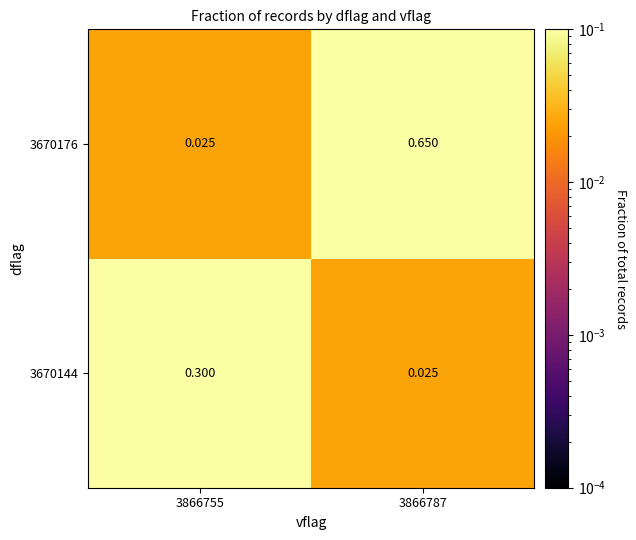

Which series has the widest spread of values?

3670176